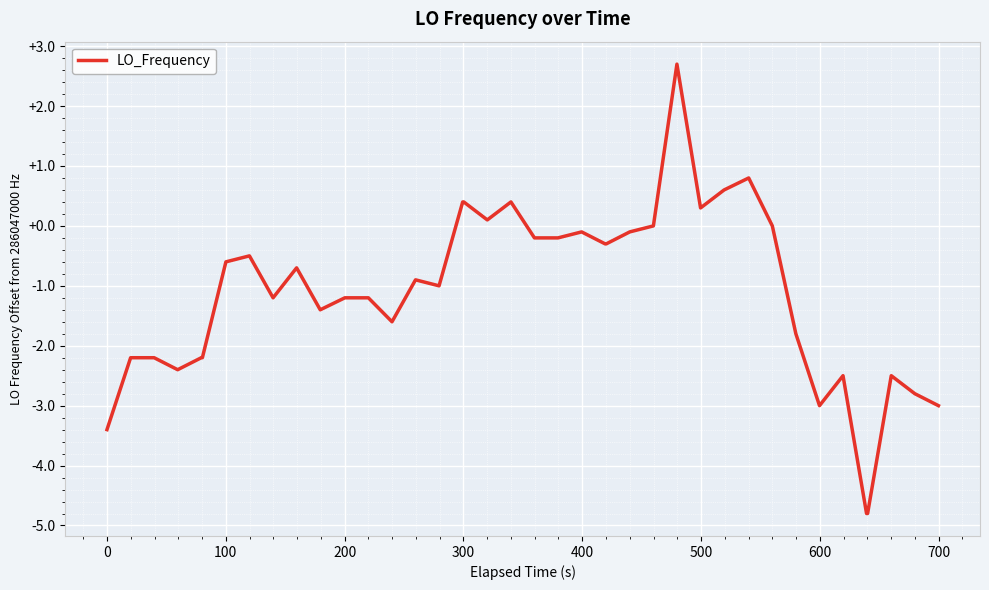

What is the difference between the maximum and minimum values?

7.5